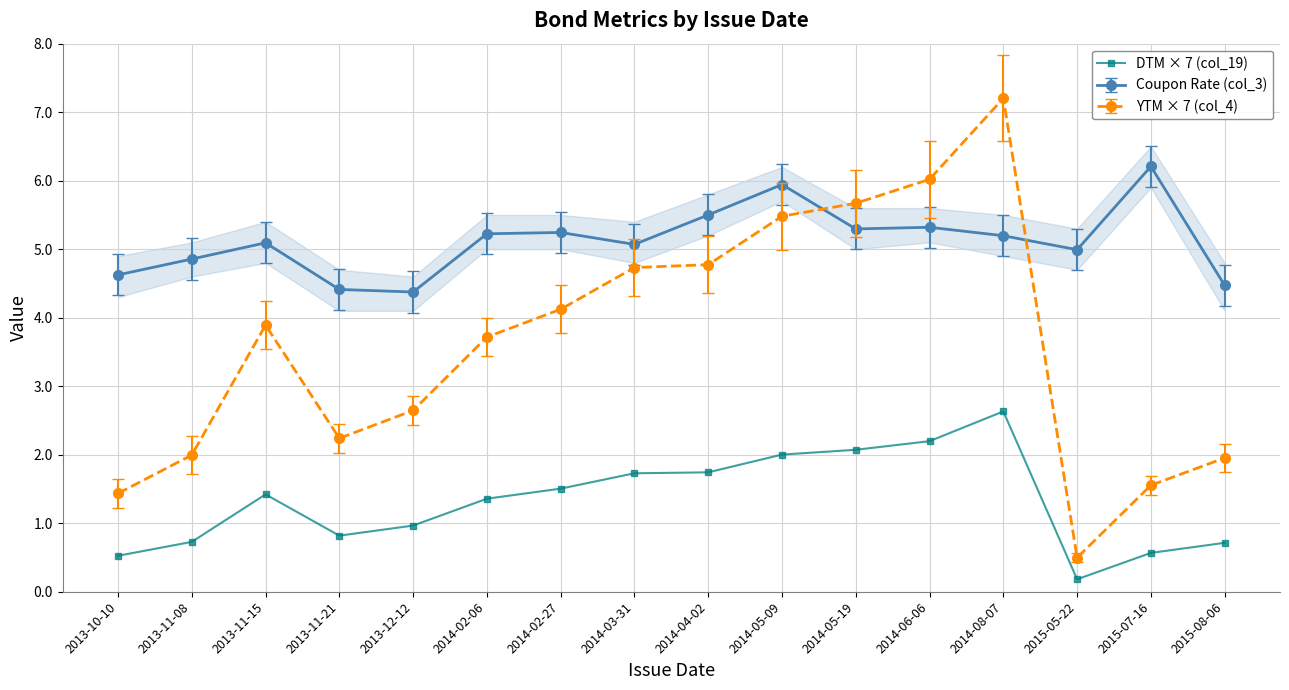

True or false: the data has more than 2 interior local peaks.

False